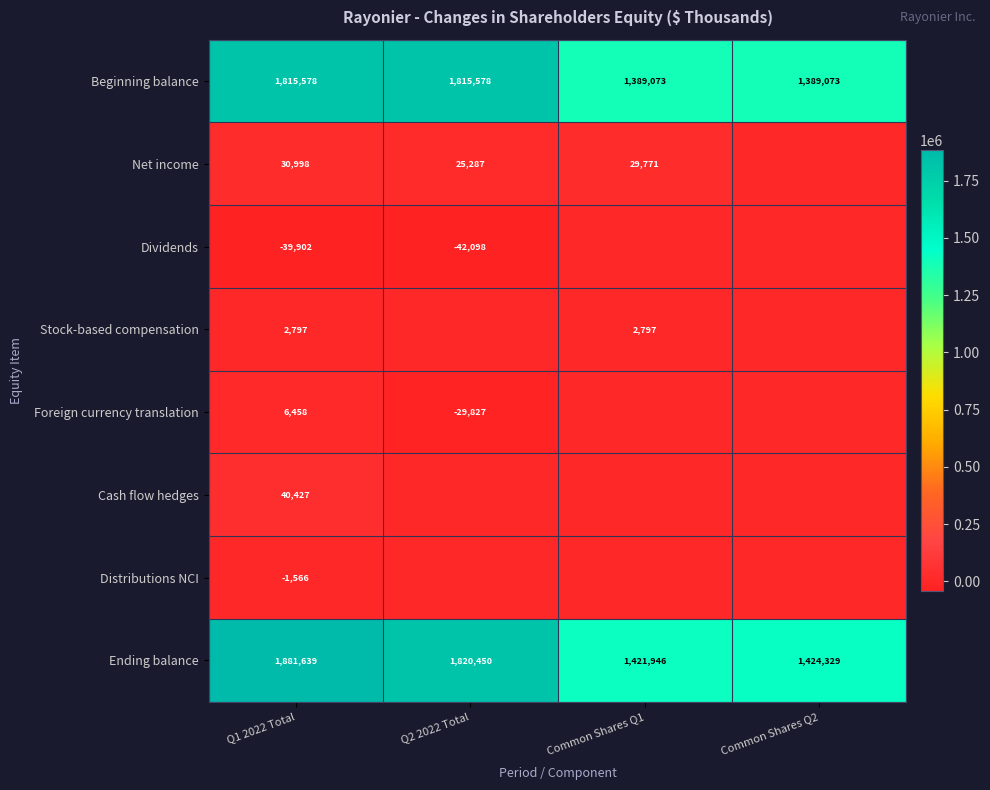

The Dividends series shows -73843 at Q2 2022 Total. True or false?

False